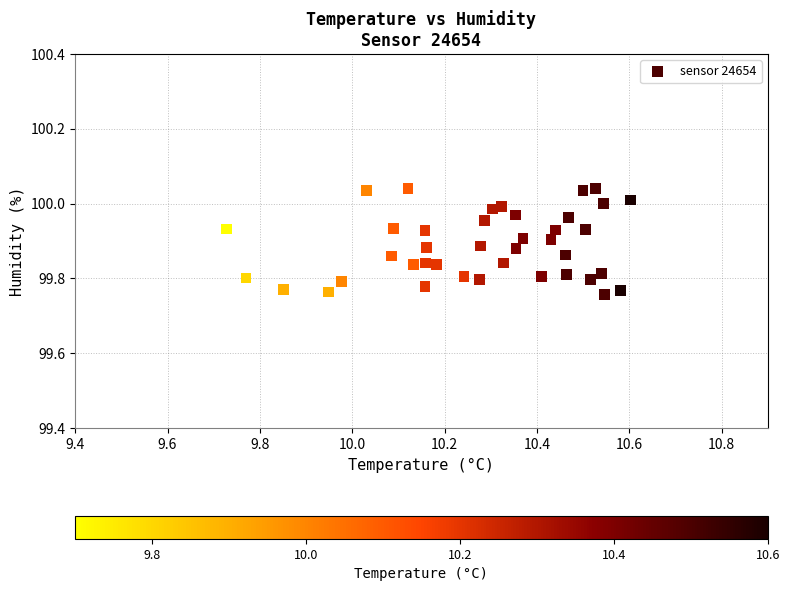

What is the range of Y values (max minus min)?

0.3